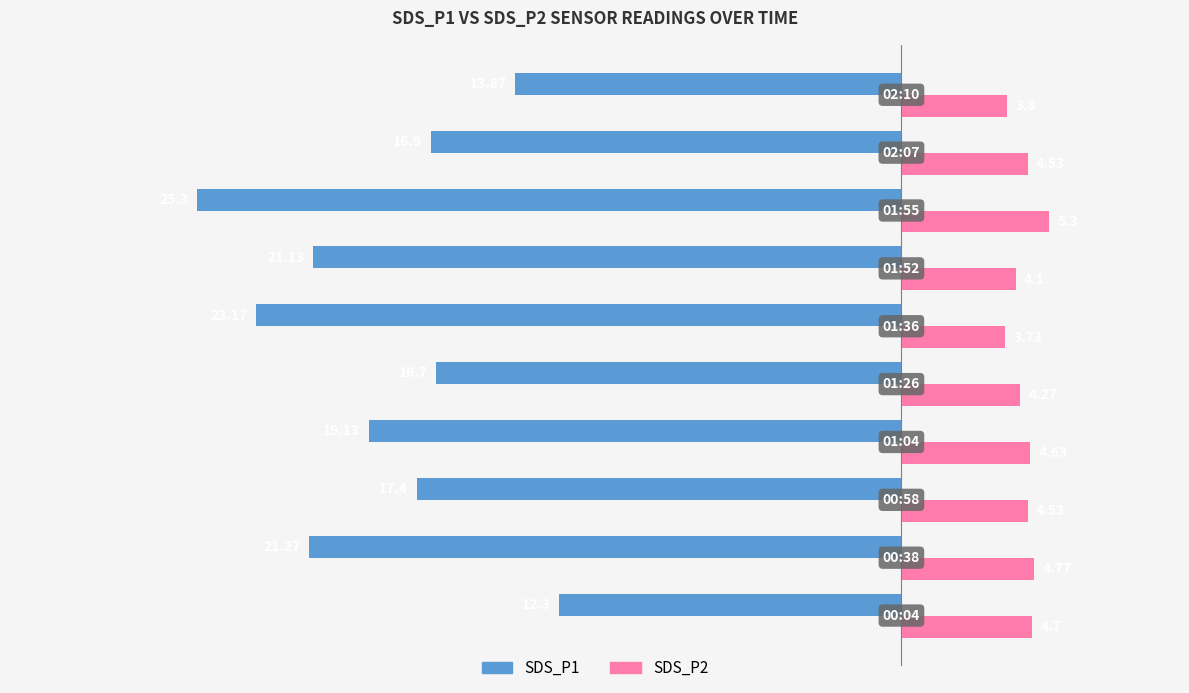

Which series has the largest total across all categories?

SDS_P2